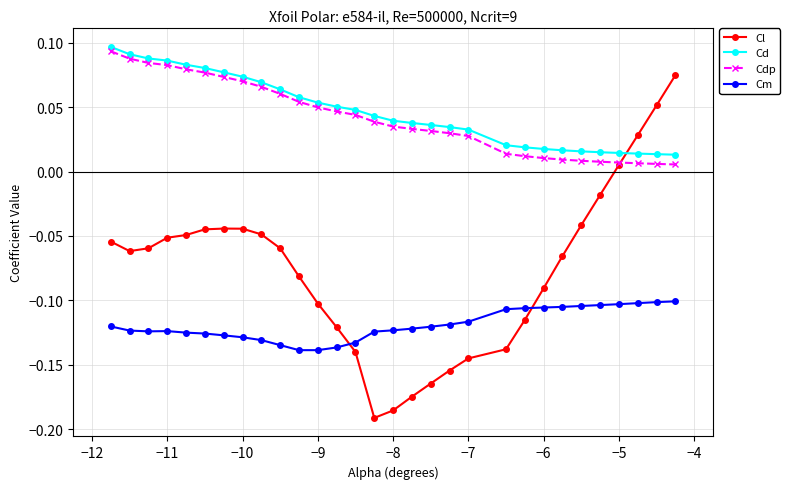

Which series ends up on top after the final intersection of Cl and Cdp?

Cl